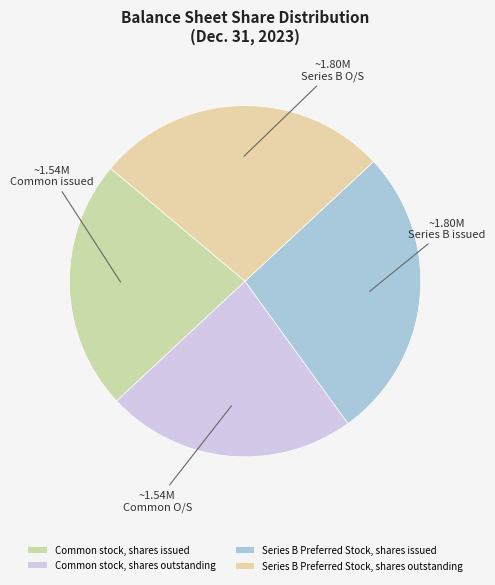

To the nearest percent, what is the difference between the largest and smallest slice percentages?

4%